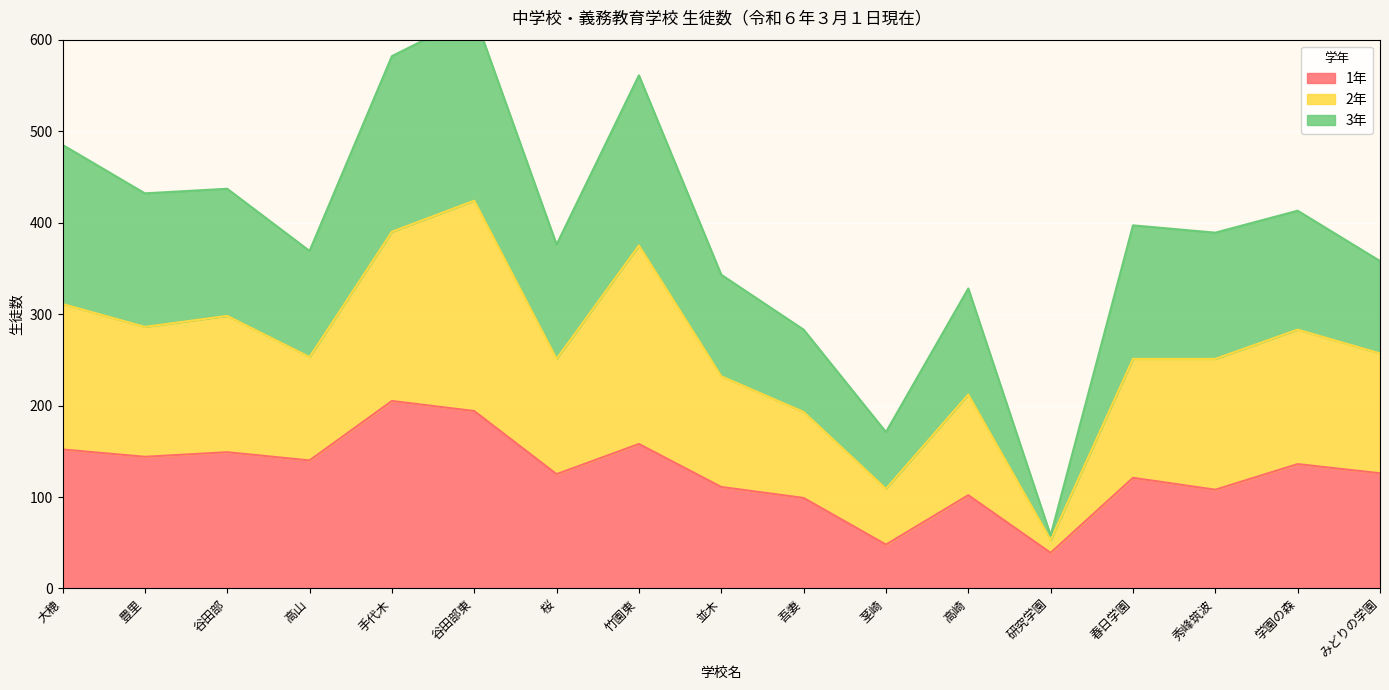

Does the chart display data point markers on the line(s)?

No